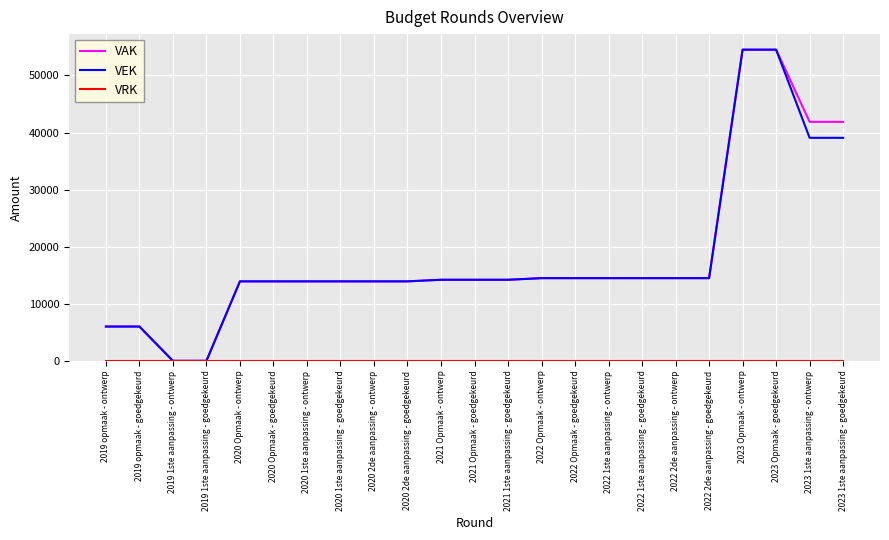

What is the spread (max minus min) of values at 2023 Opmaak - ontwerp?

54520